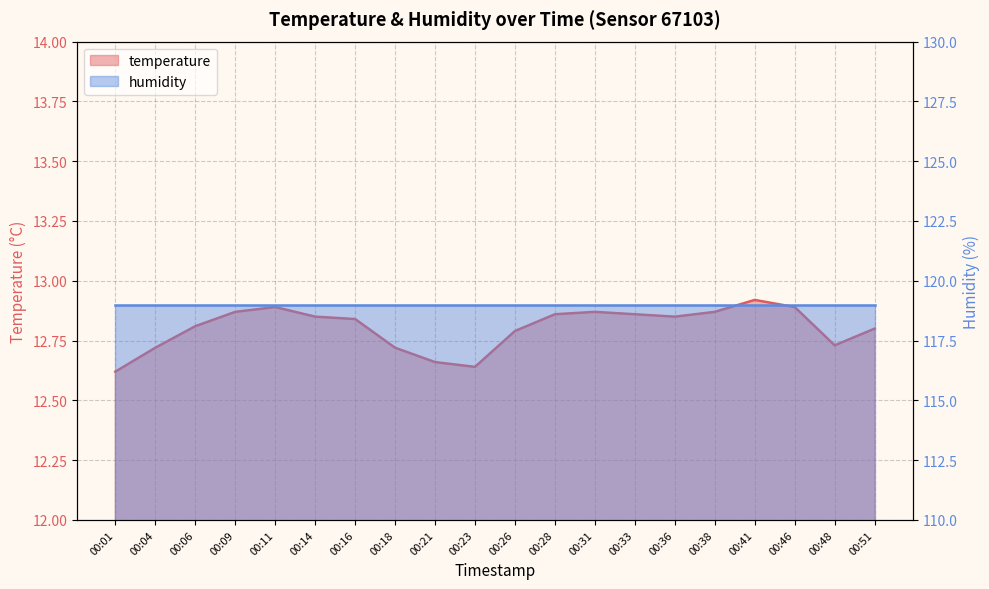

Is it true that the value at 00:09 is 12.9?

True